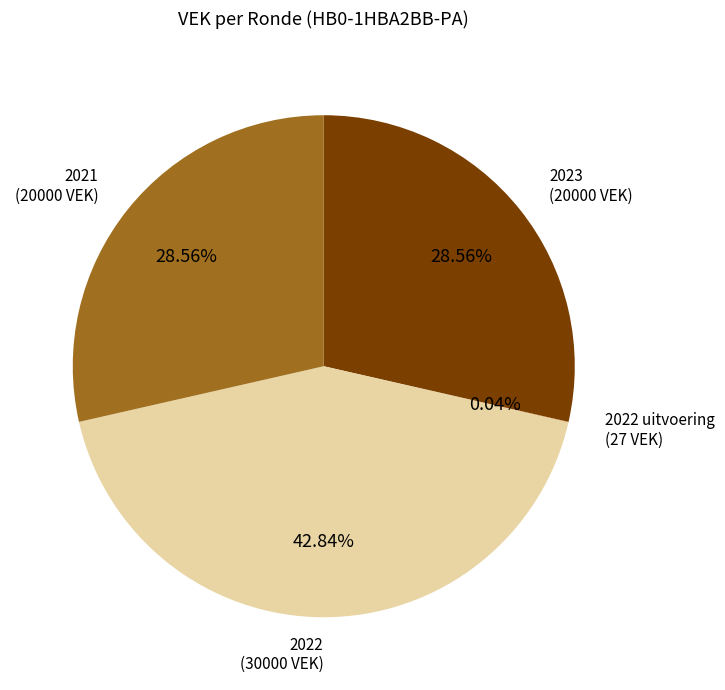

Is there a majority slice in this chart?

No